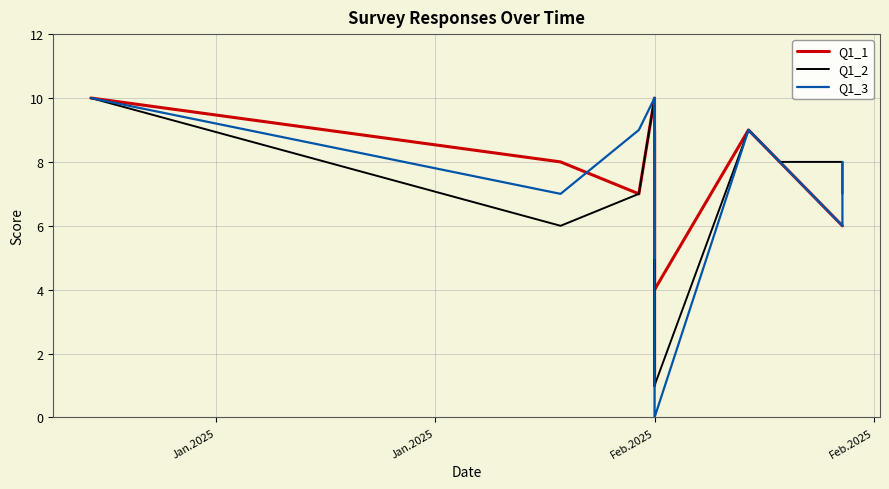

What is the label of the 1st point from the left?

Jan.2025